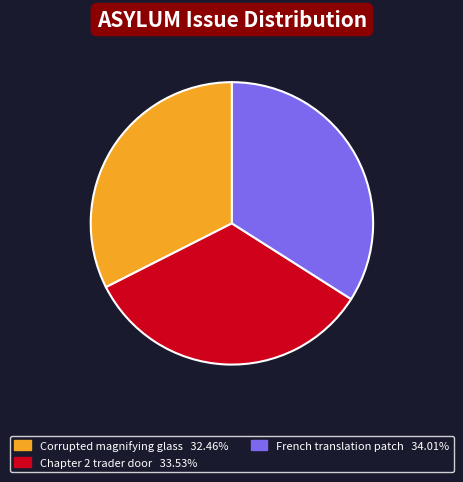

Does any single category account for the majority?

No